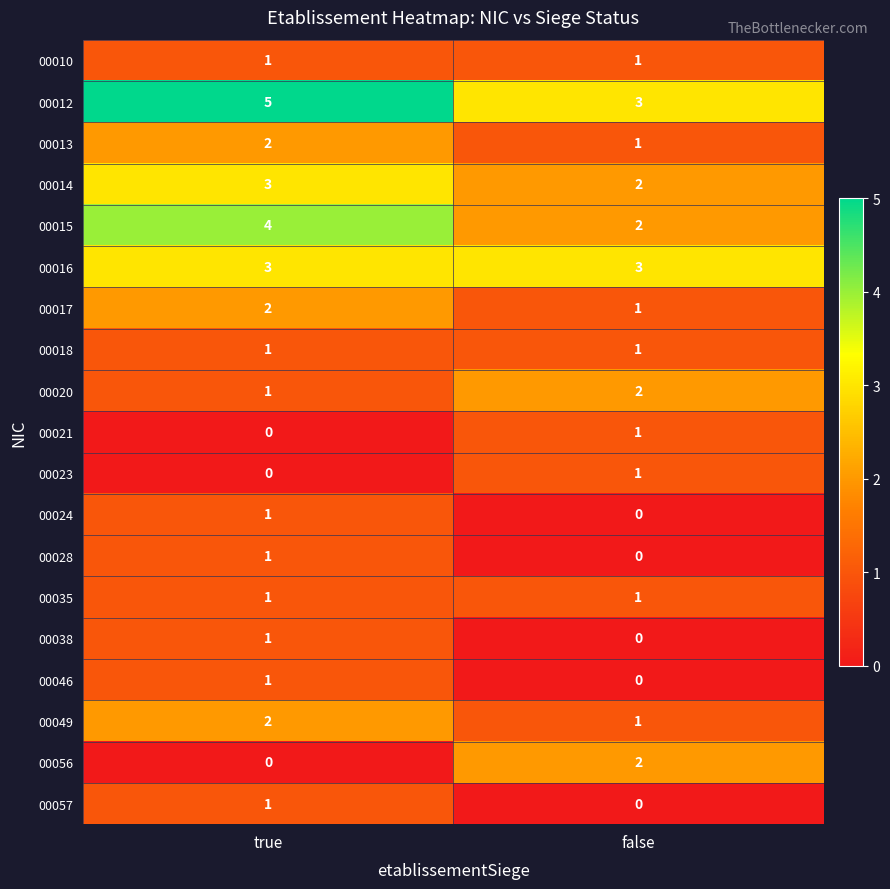

What is the total value across all series at true?

30